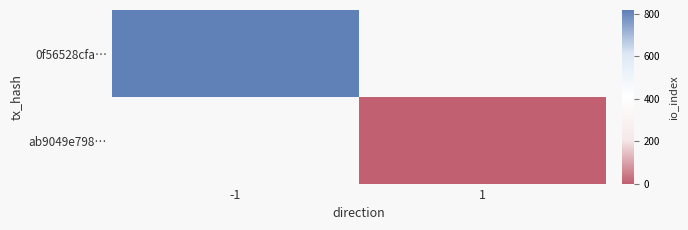

Where is 0f56528cfa… nearest to the value 816?

-1